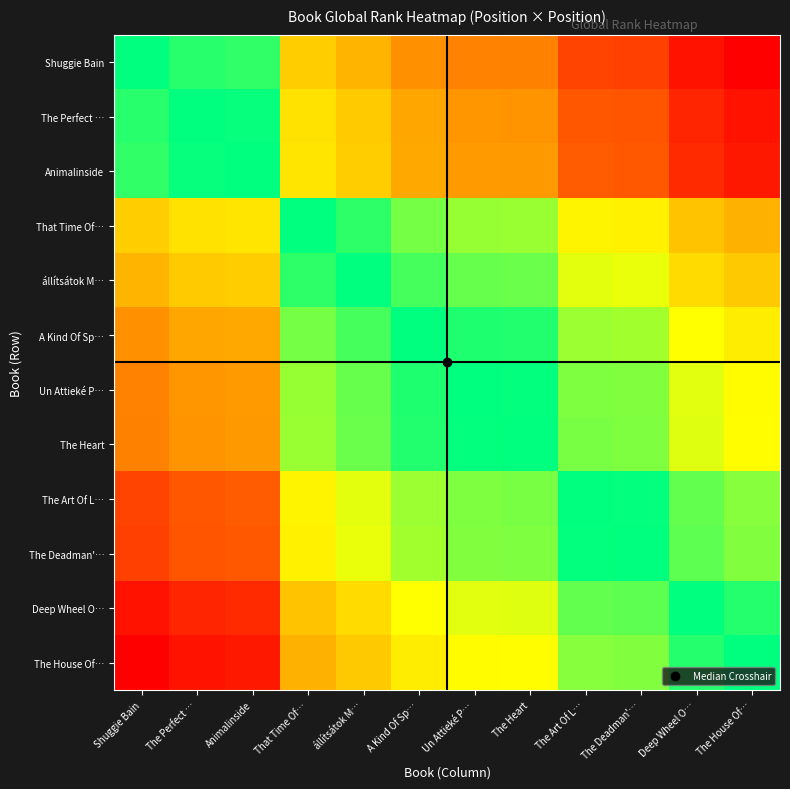

How many data points does each series have?

12